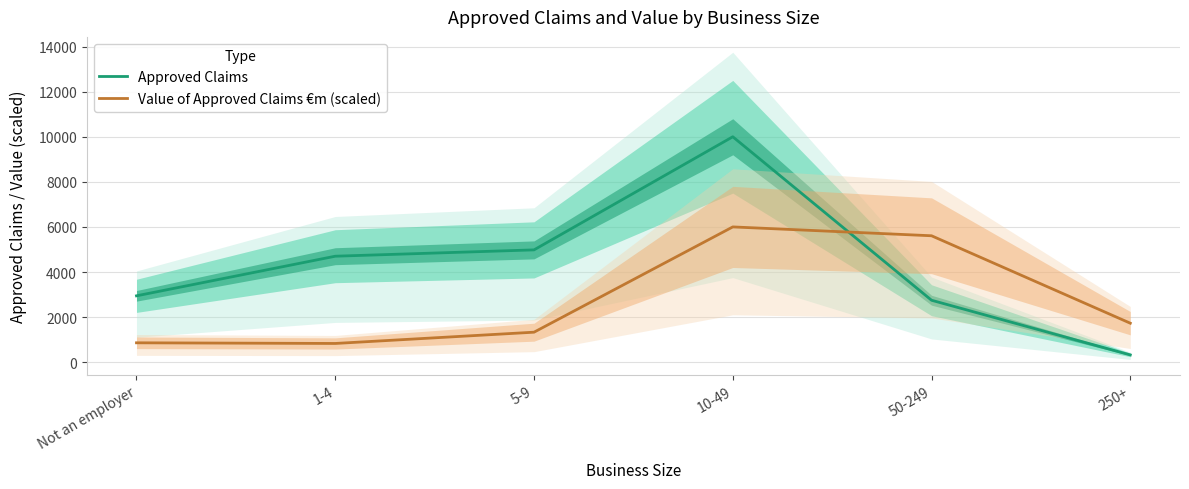

How many intersections are there between Approved Claims and Value of Approved Claims €m (scaled)?

1